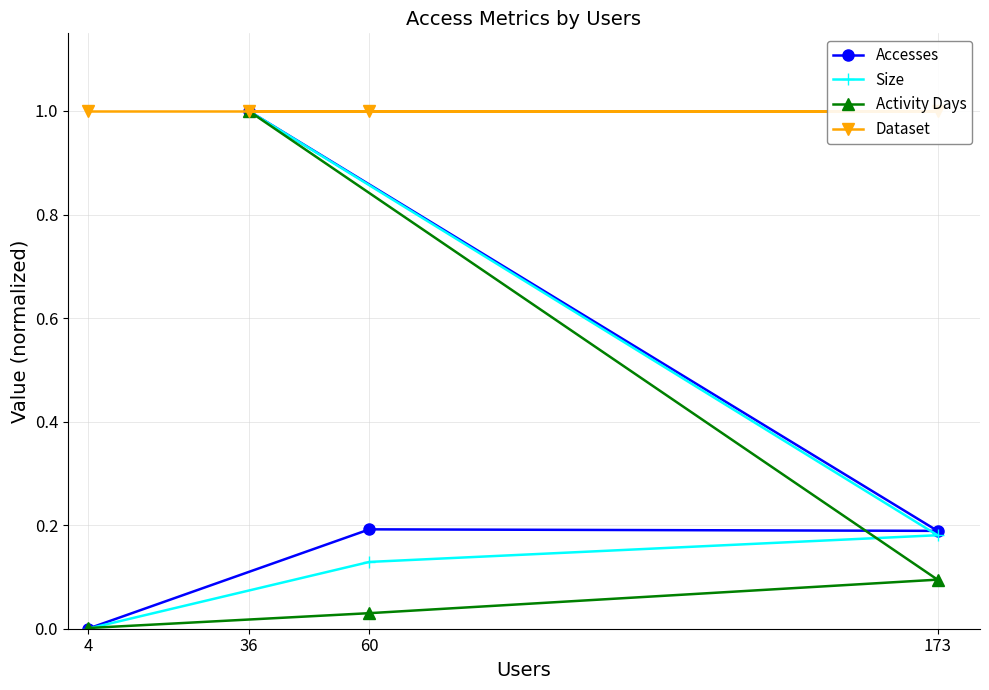

True or false: Activity Days has a value of 0.0 at 4.

True